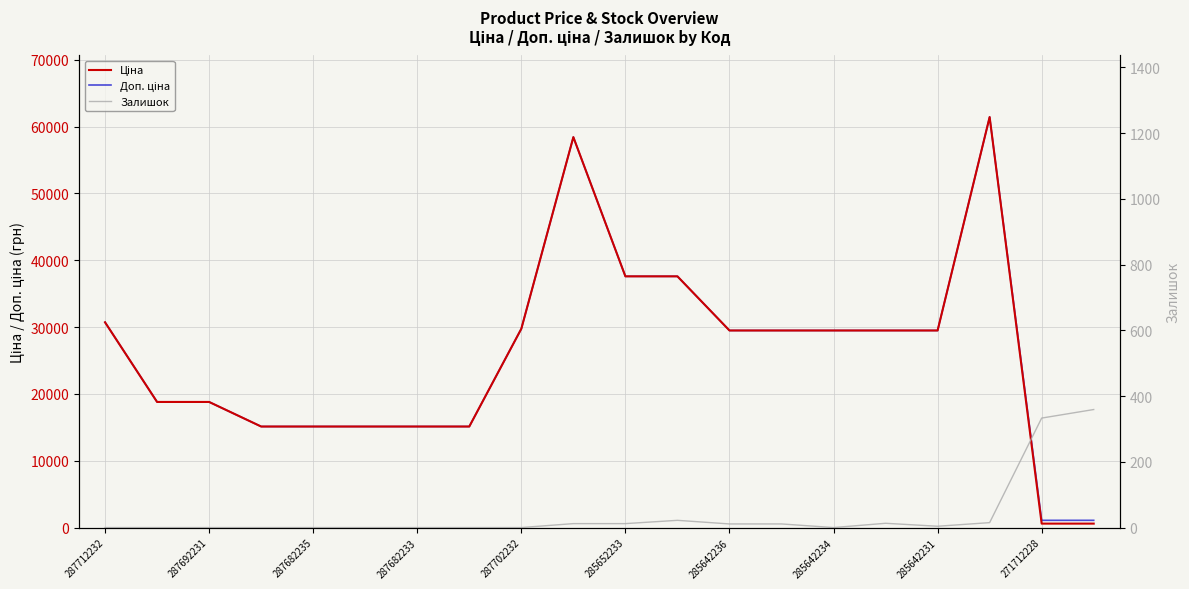

True or false: Ціна and Залишок intersect in this chart.

False